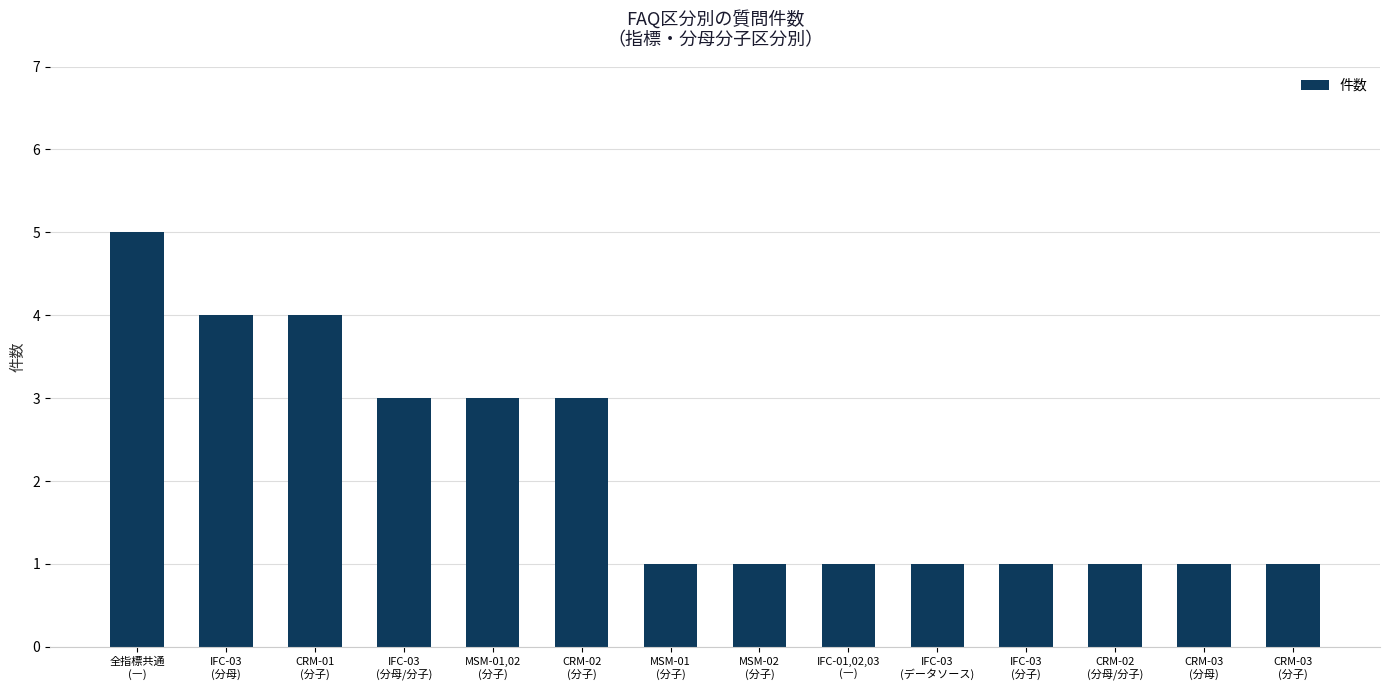

Is it true that the value at MSM-01,02
(分子) is 5?

False